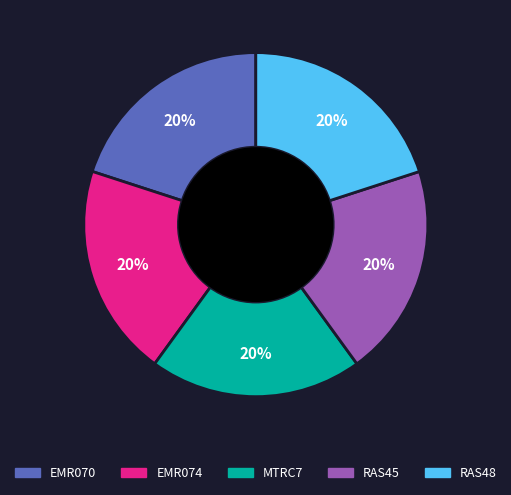

Is it true that EMR074 is 20% of the pie?

True